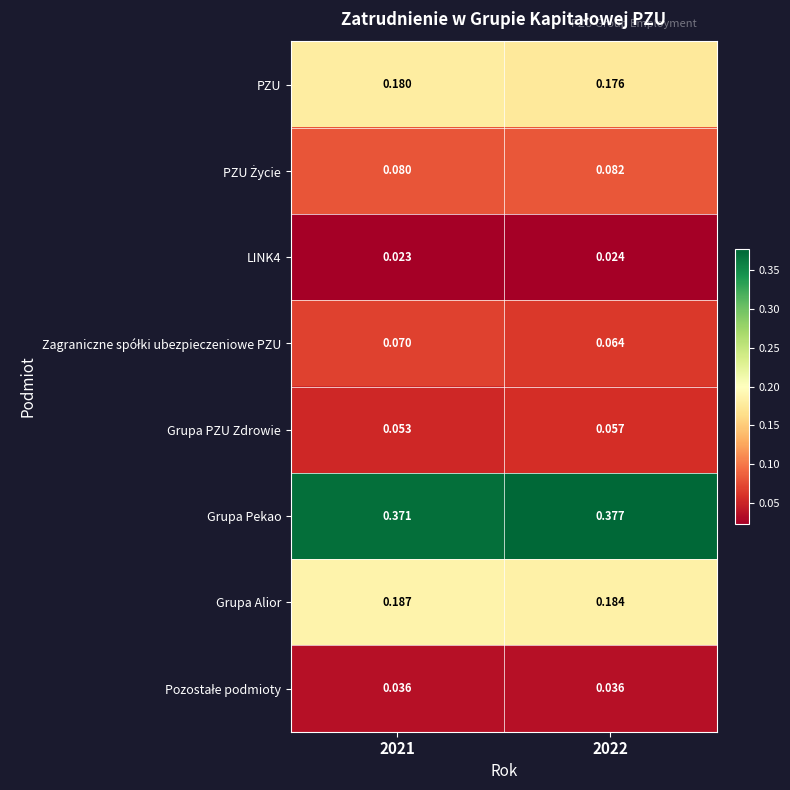

Which series has the largest total across all categories?

Grupa Pekao